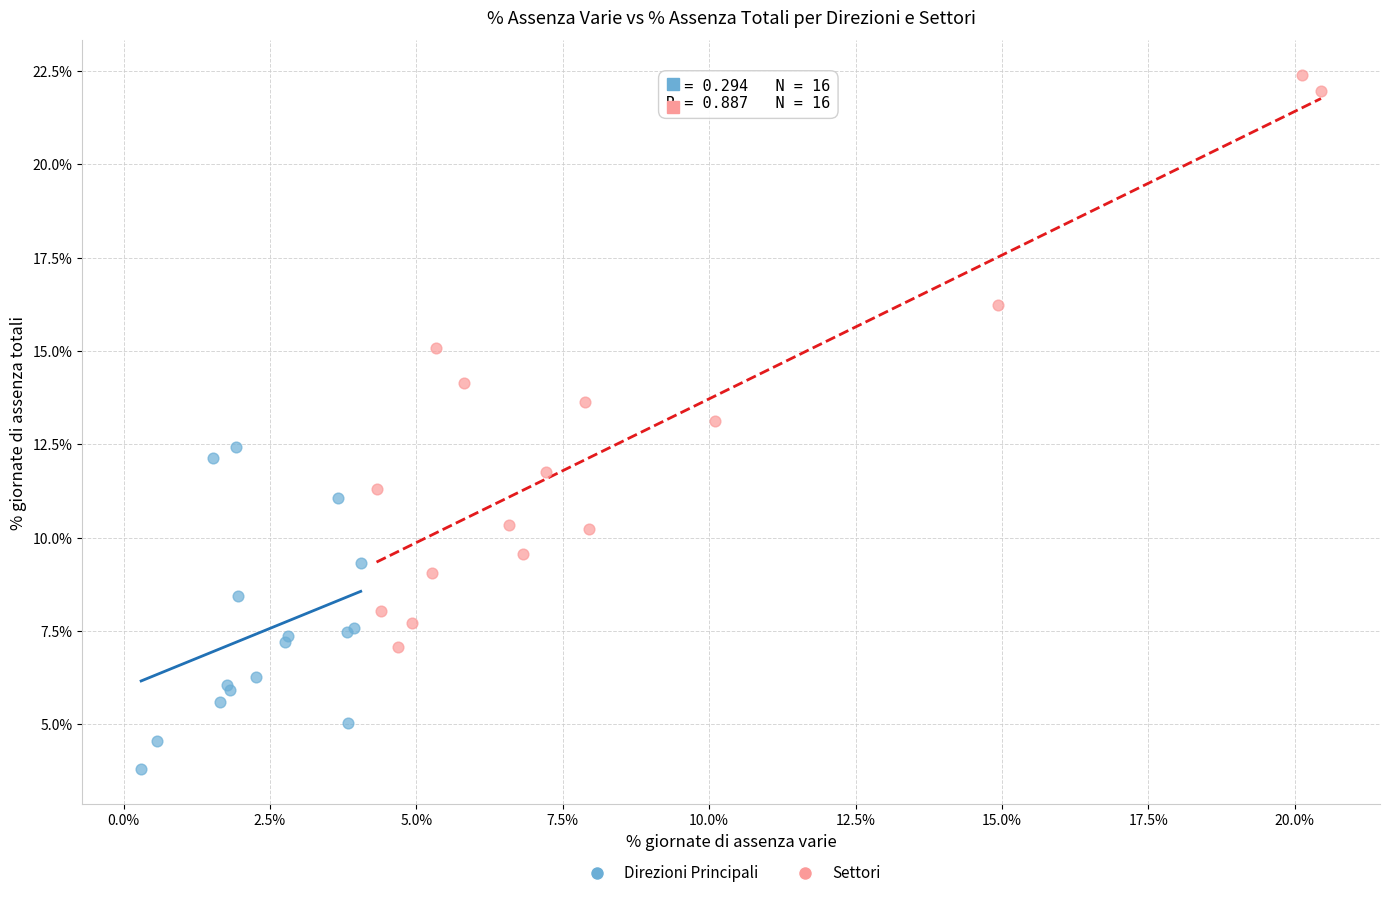

Which series contains the lowest Y value?

Direzioni Principali